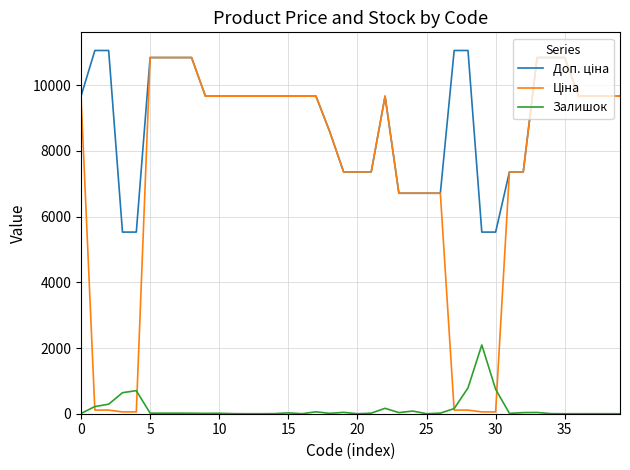

What is the maximum value shown in the chart?

11055.0